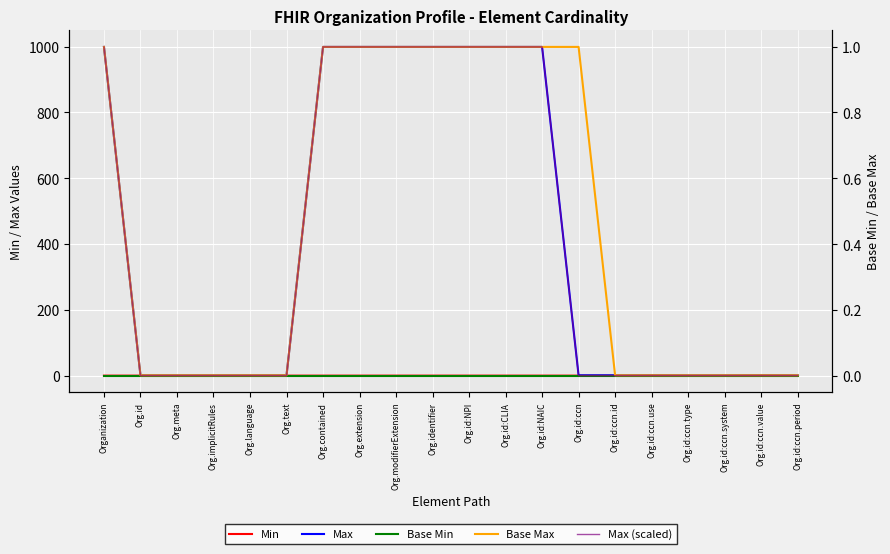

Which series has the largest total across all categories?

Base Max